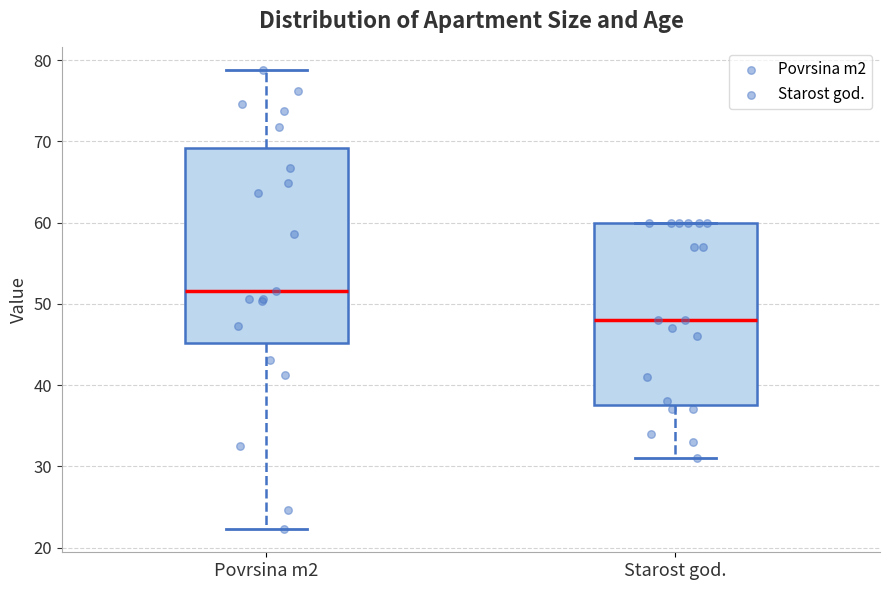

Which box's median line is the highest?

Povrsina m2